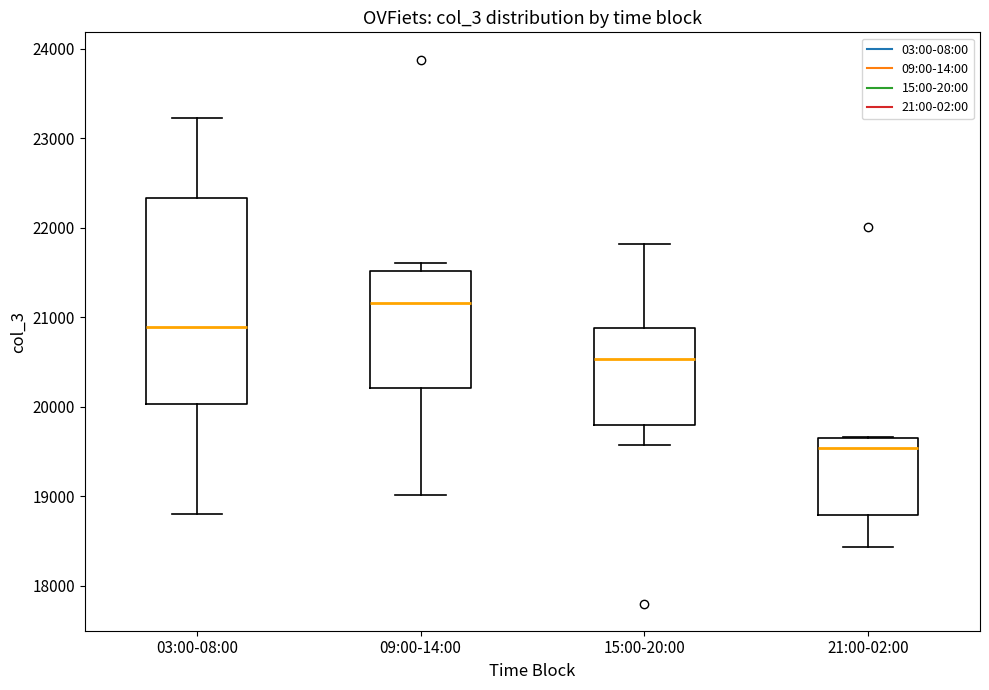

Where does the median line of the box for 15:00-20:00 sit on the y-axis? The values are not printed on the chart, so give them approximately, as read against the axis.

20500